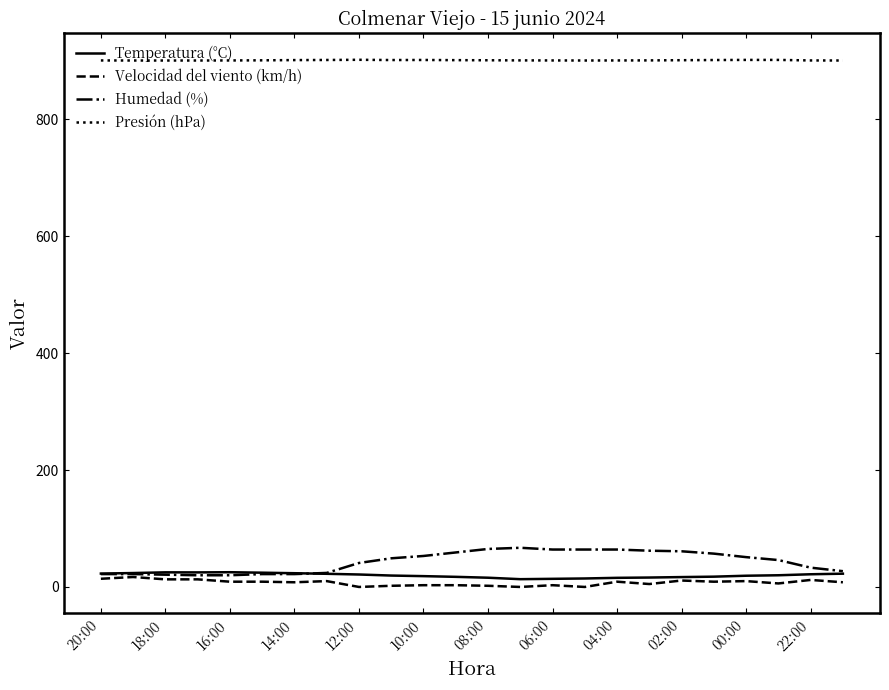

What is the sum of all Temperatura (°C) values?

476.1